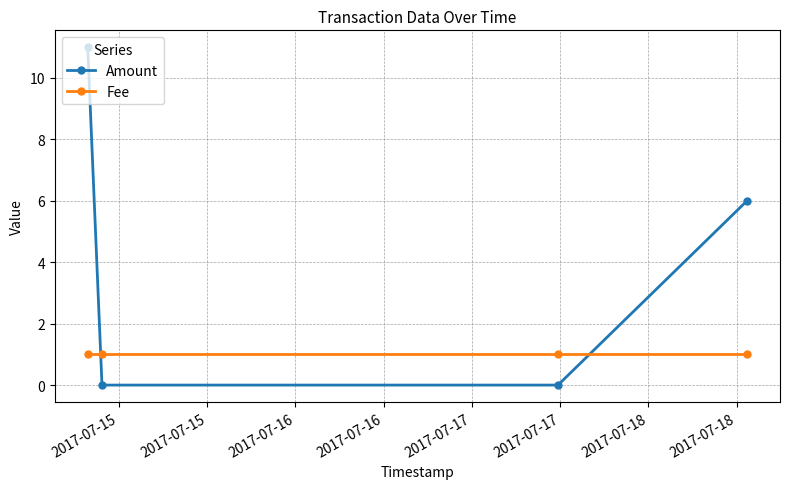

What is the average value of the Amount series?

4